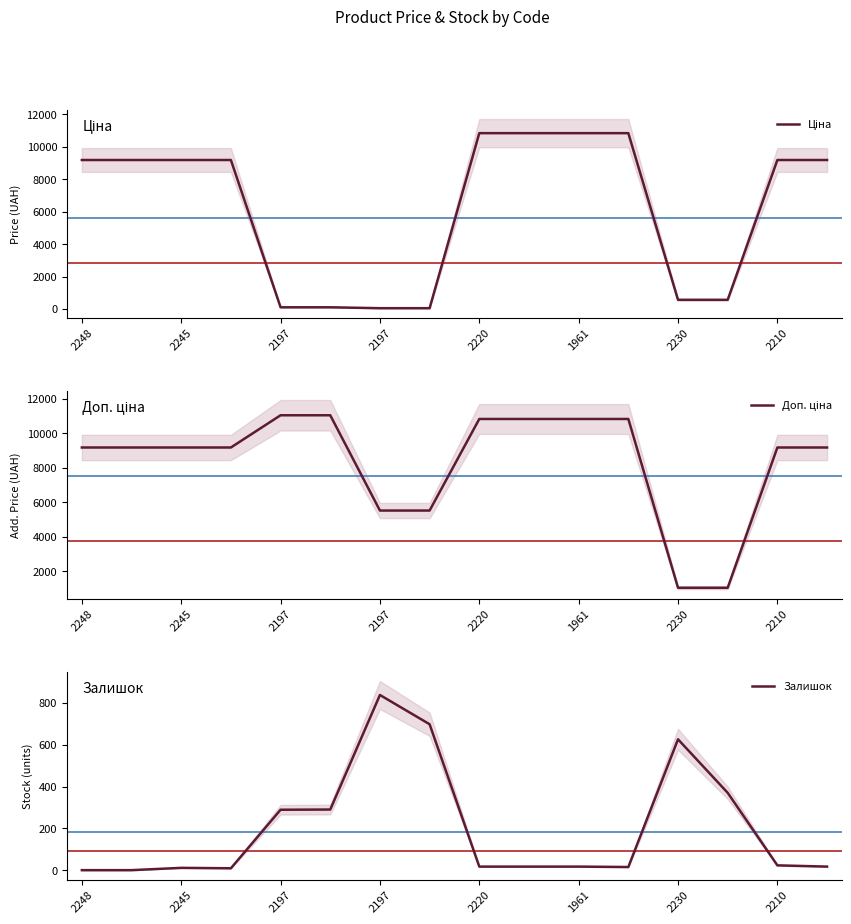

Rank the series by their average value, from highest to lowest.

Доп. ціна, Ціна, Залишок